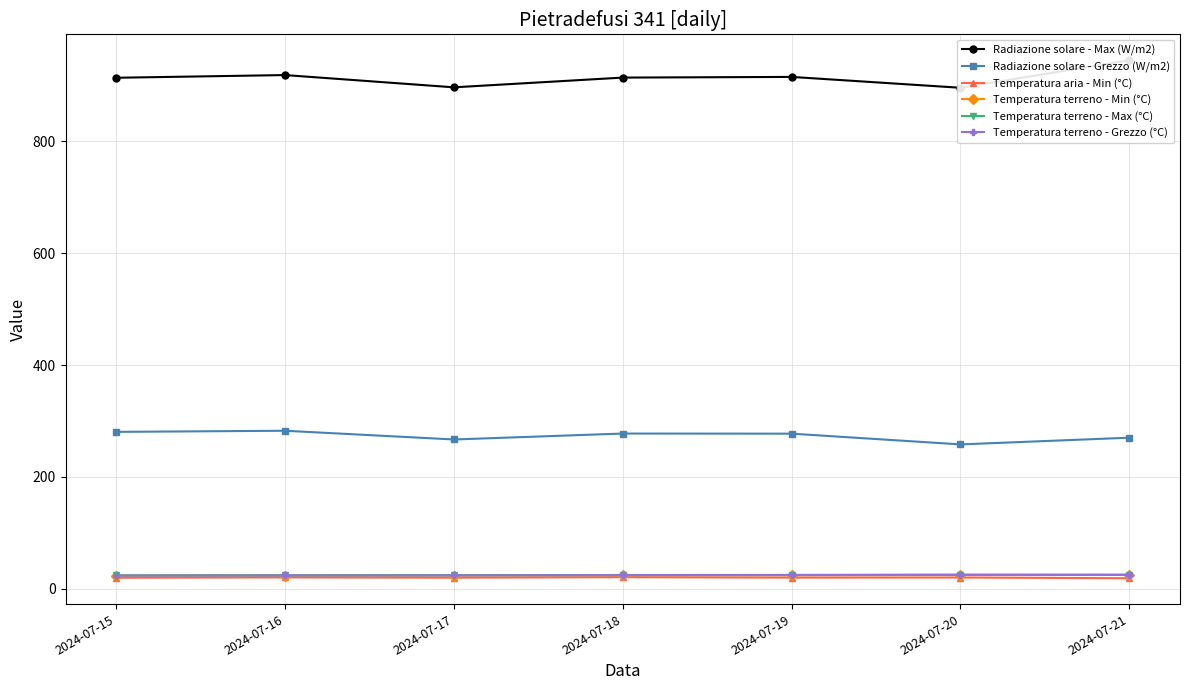

Reading left to right, what are all the values shown in this chart?

Radiazione solare - Max (W/m2): 913.2	918.0	896.1	913.5	914.7	895.3	944.5
Radiazione solare - Grezzo (W/m2): 280.6	282.6	267.0	277.6	277.4	258.2	270.2
Temperatura aria - Min (°C): 20.0	20.6	20.1	21.0	20.2	20.4	19.1
Temperatura terreno - Min (°C): 23.7	23.8	23.9	24.3	24.4	24.8	25.0
Temperatura terreno - Max (°C): 24.3	24.4	24.7	24.9	25.1	25.6	25.4
Temperatura terreno - Grezzo (°C): 23.9	24.1	24.2	24.6	24.7	25.1	25.2